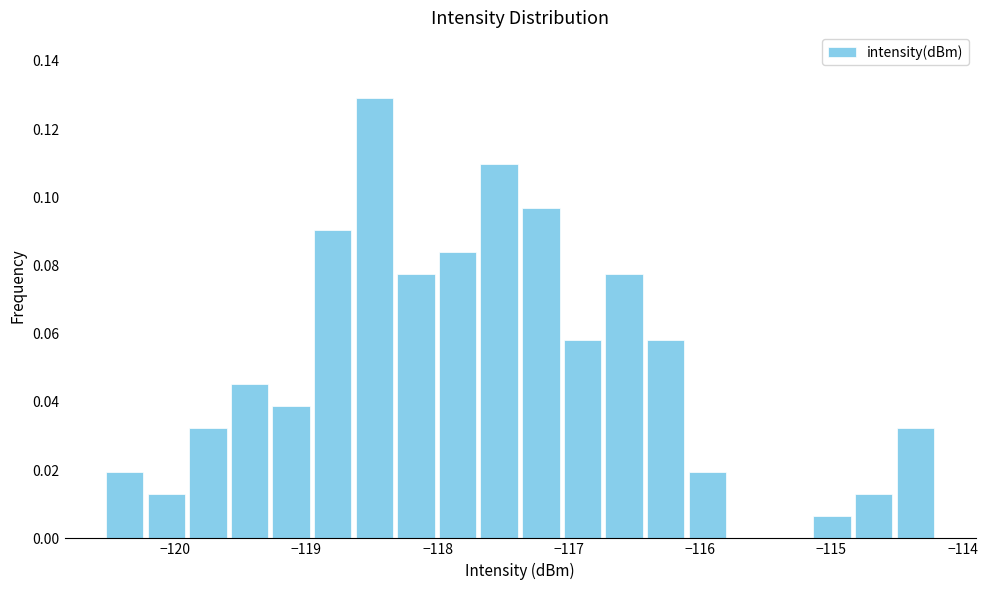

Around what value on the x-axis is the tallest bar? Give the approximate position of its centre, as read against the axis.

-118.5